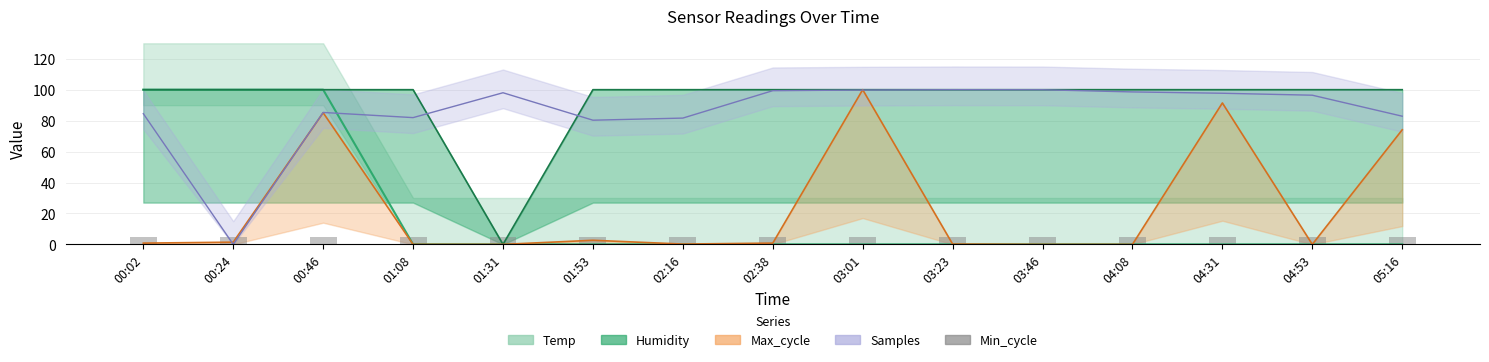

Which series has the largest total across all categories?

Humidity